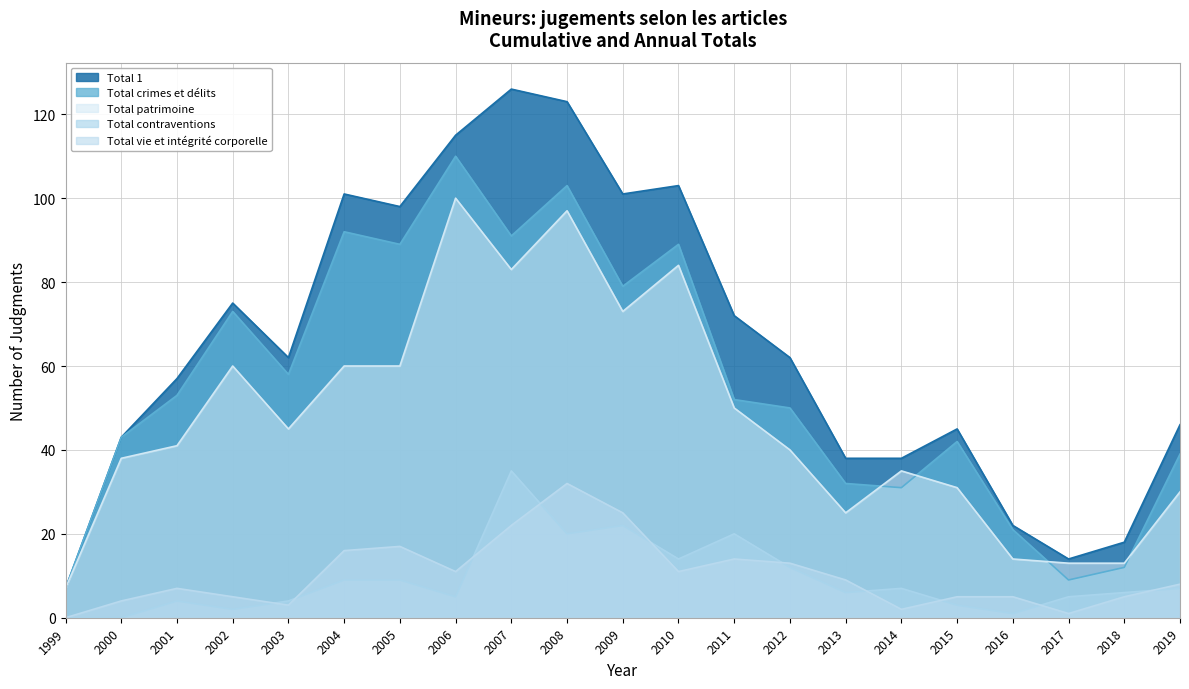

Does the chart display data point markers on the line(s)?

No